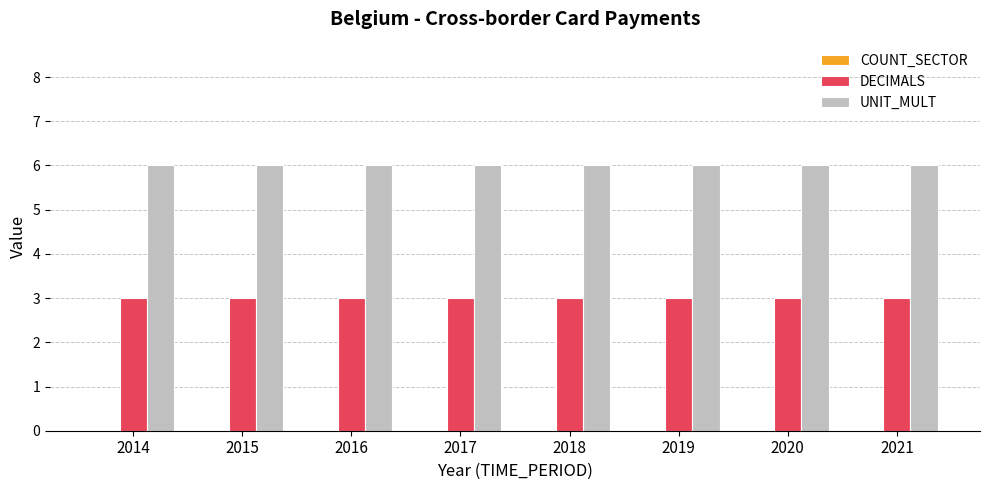

What is the difference between the highest and lowest values at 2020?

3